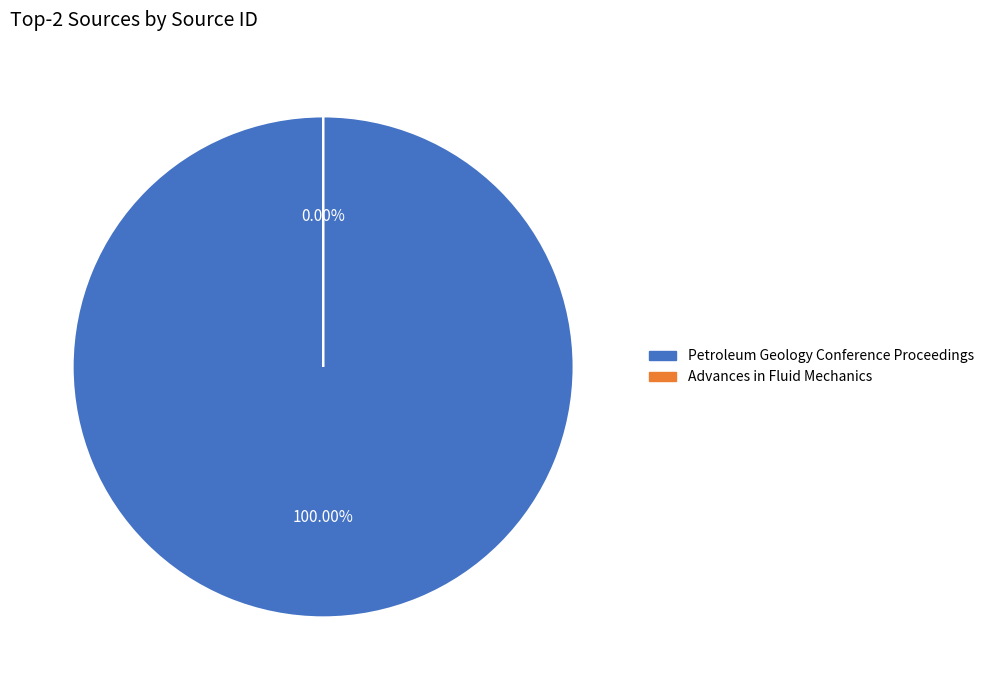

To the nearest percent, what is the average slice percentage?

50%